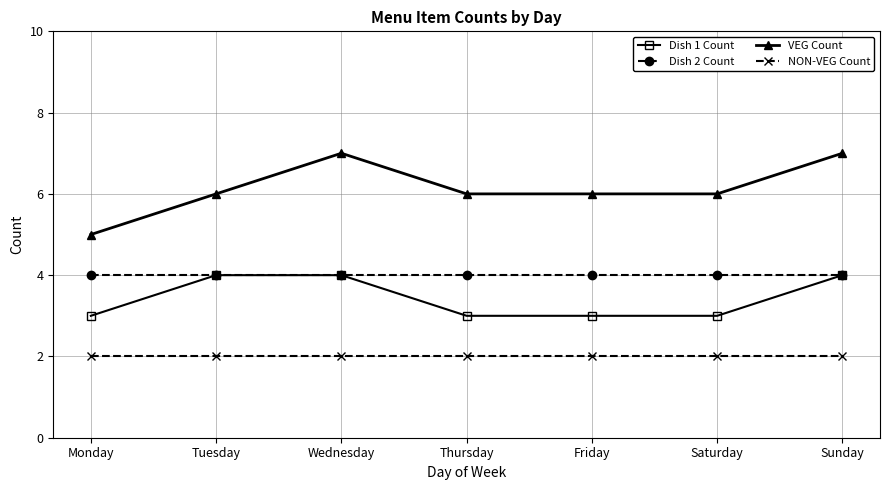

What is the value of the Dish 1 Count point at the 6th from the left?

3